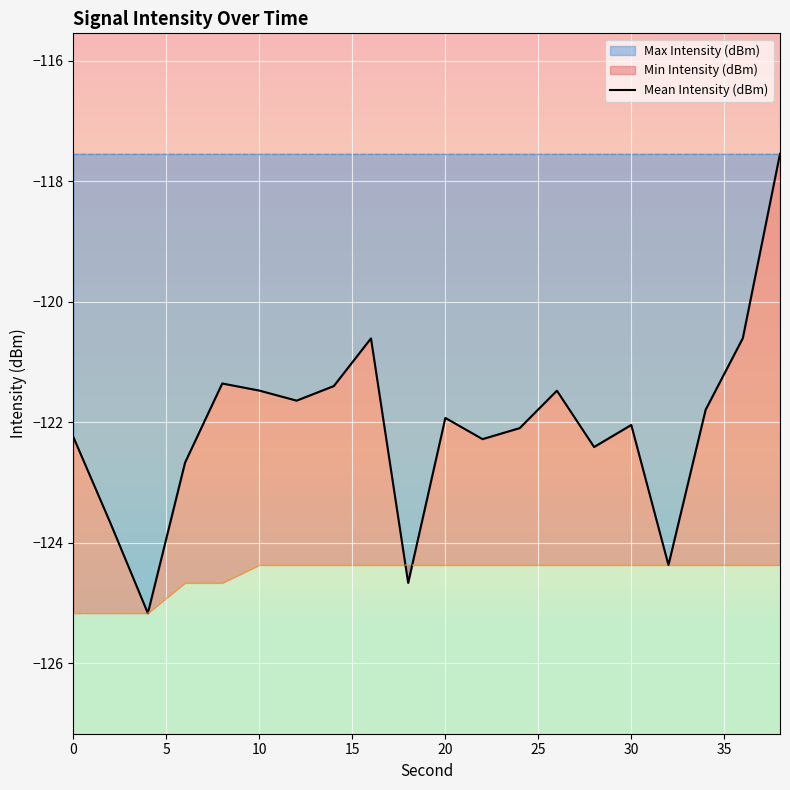

What is the value of the 1st point from the left?

-122.2